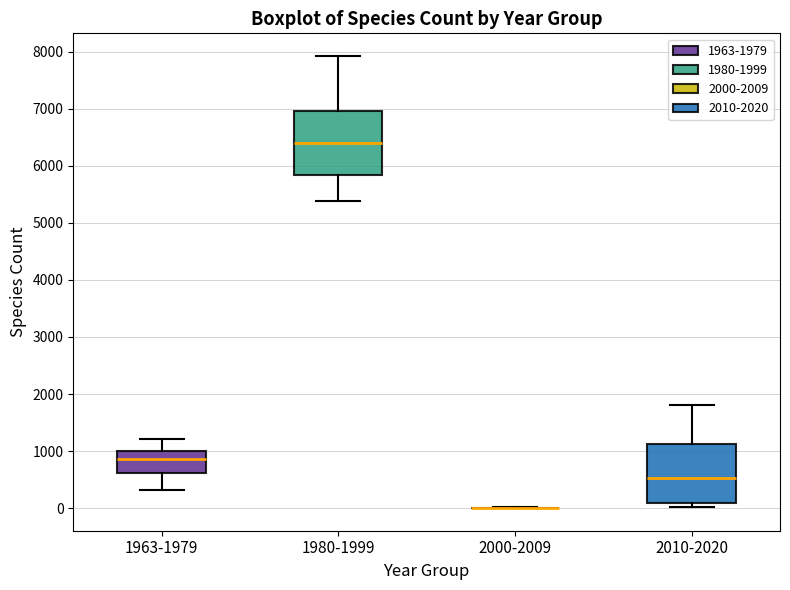

Reading left to right, transcribe this box plot: for each box, give where its median line is, the range the box spans, and where its two whiskers end, as read against the y-axis. The values are not printed on the chart, so give them approximately, as read against the axis.

1963-1979: median 900, box 600 to 1000, whiskers 300 to 1200
1980-1999: median 6400, box 5800 to 7000, whiskers 5400 to 7900
2000-2009: box collapsed to a line at 0, whiskers 0 to 0
2010-2020: median 500, box 100 to 1100, whiskers 0 to 1800